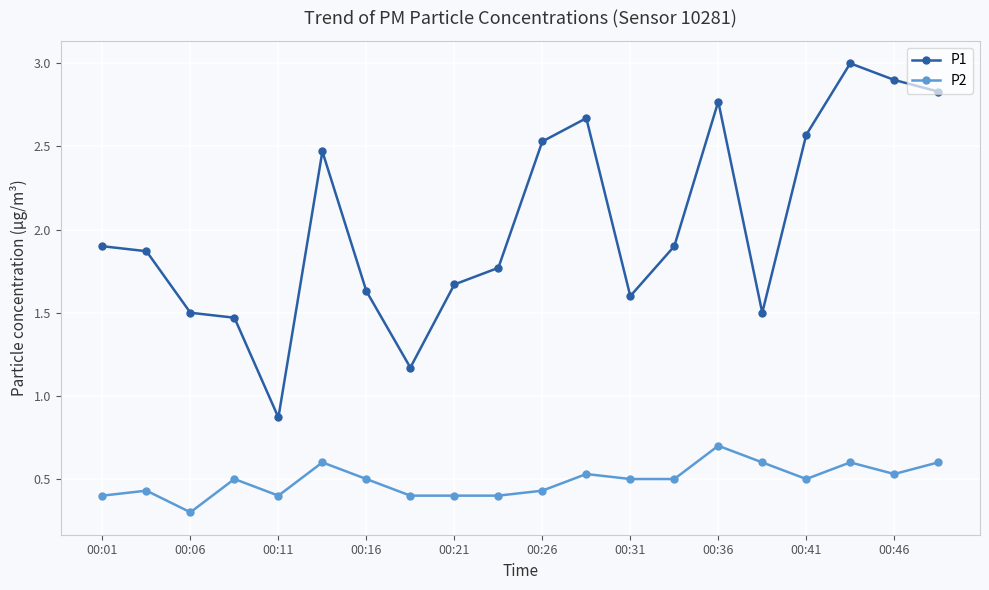

What is the difference between the maximum and minimum values in the P1 series?

2.1